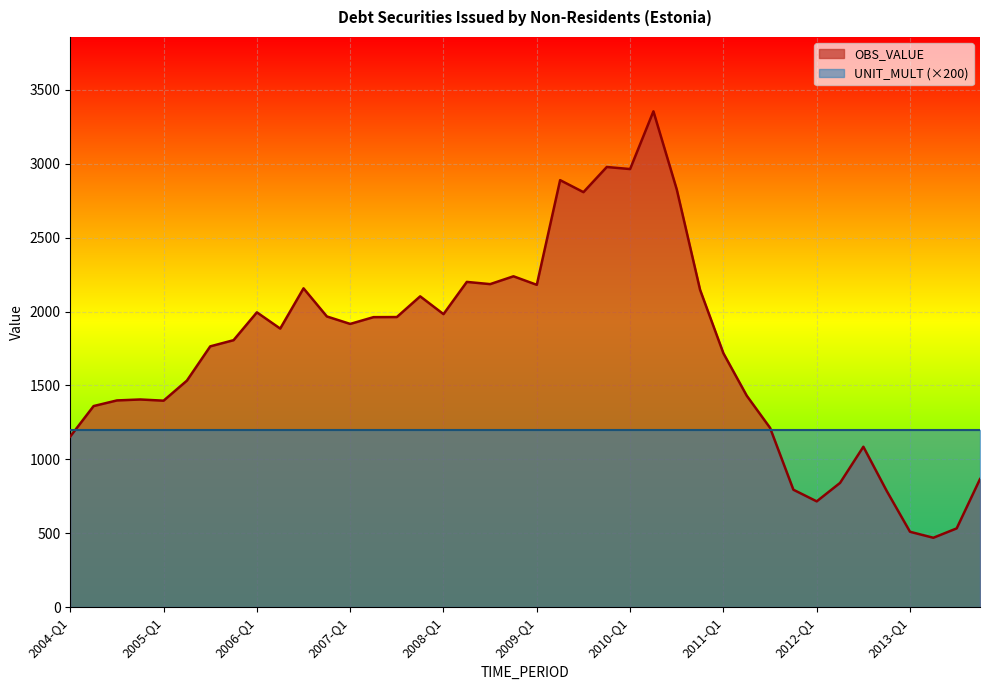

What is the change in value from 2007-Q1 to 2009-Q2?

+972.9